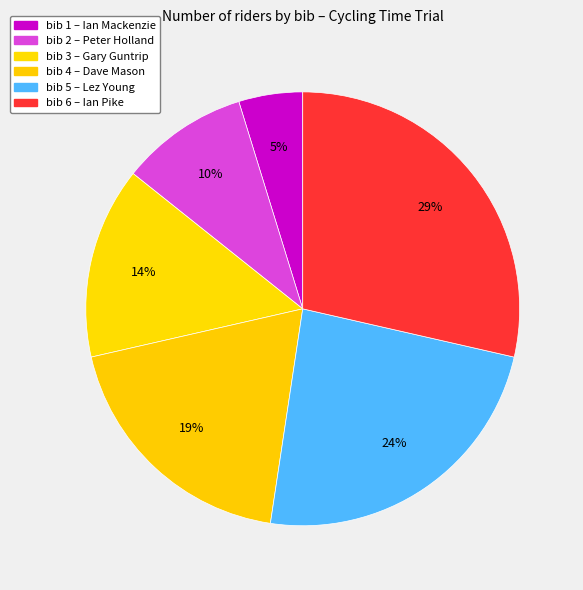

Count the number of slices in the pie.

6